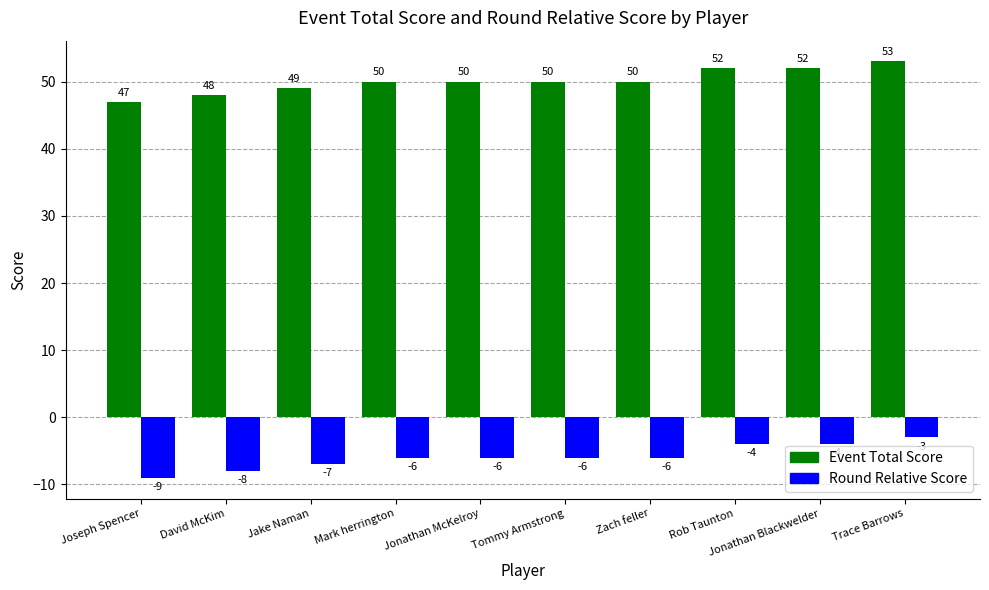

Reading left to right, what are all the values shown in this chart?

Event Total Score: Joseph Spencer=47	David McKim=48	Jake Naman=49	Mark herrington=50	Jonathan McKelroy=50	Tommy Armstrong=50	Zach feller=50	Rob Taunton=52	Jonathan Blackwelder=52	Trace Barrows=53
Round Relative Score: Joseph Spencer=-9	David McKim=-8	Jake Naman=-7	Mark herrington=-6	Jonathan McKelroy=-6	Tommy Armstrong=-6	Zach feller=-6	Rob Taunton=-4	Jonathan Blackwelder=-4	Trace Barrows=-3